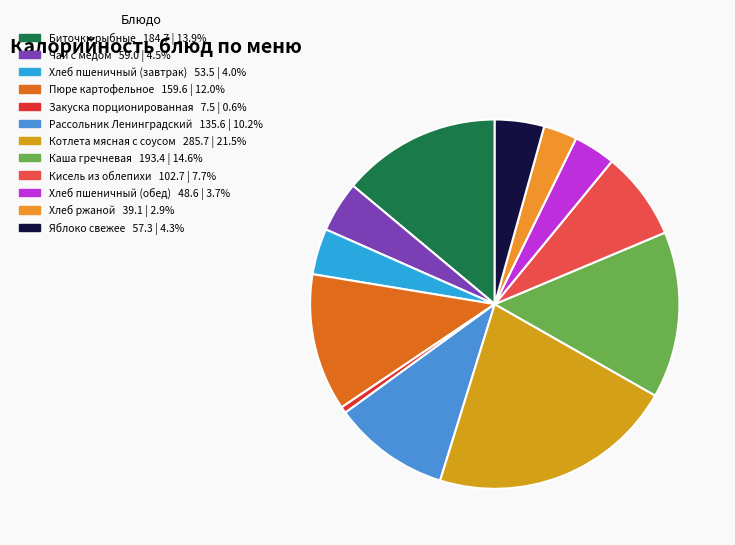

How many slices are in this pie chart?

12